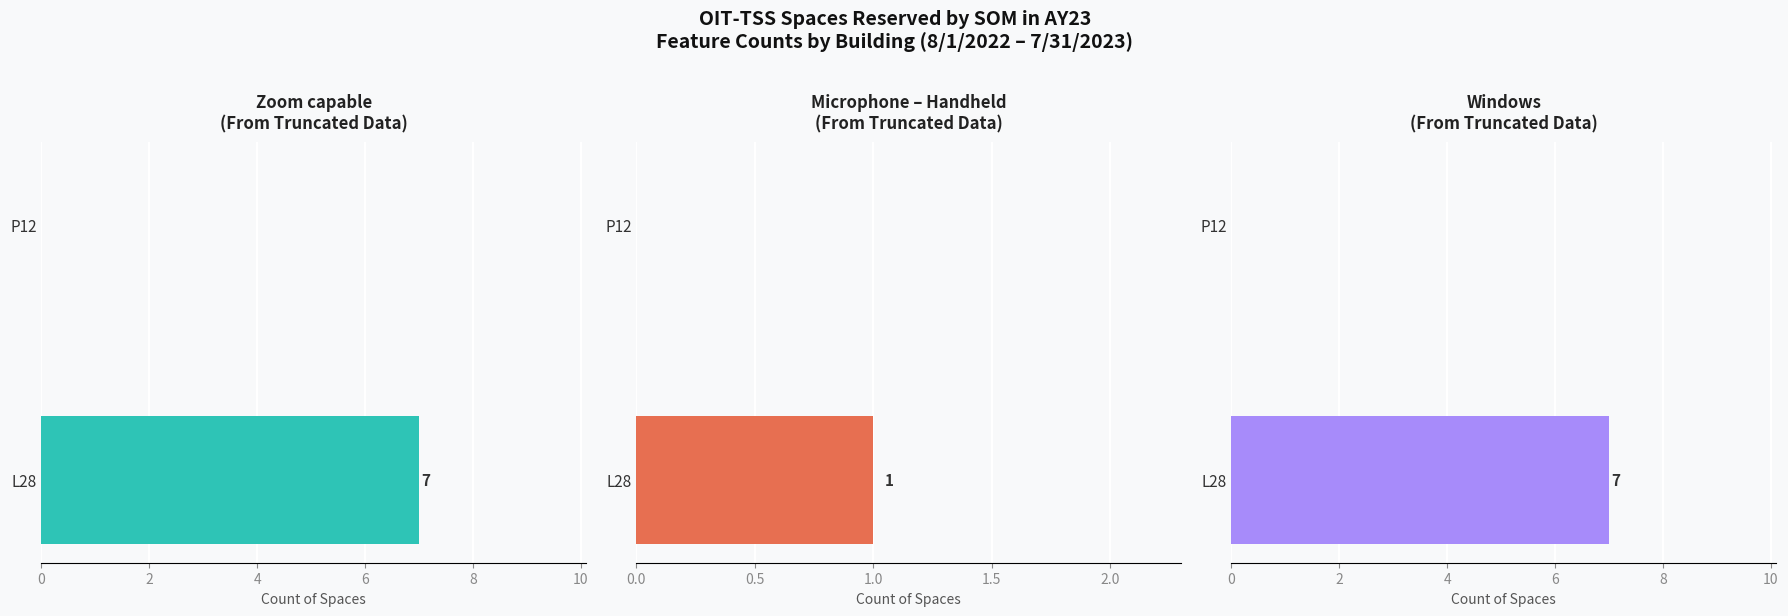

Between L28 and P12, which series saw the biggest shift?

Zoom capable